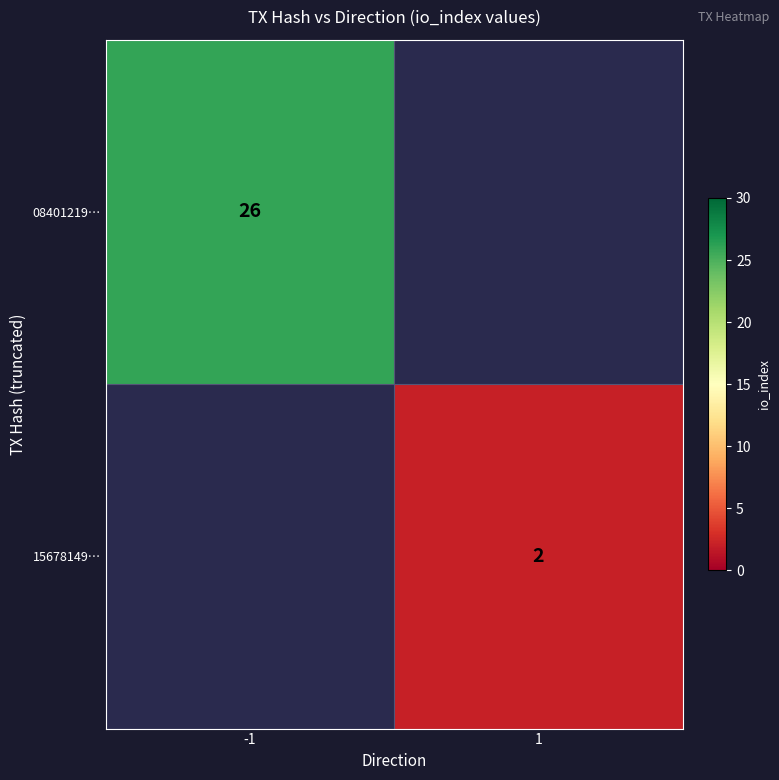

At how many categories does at least one series exceed 17?

1